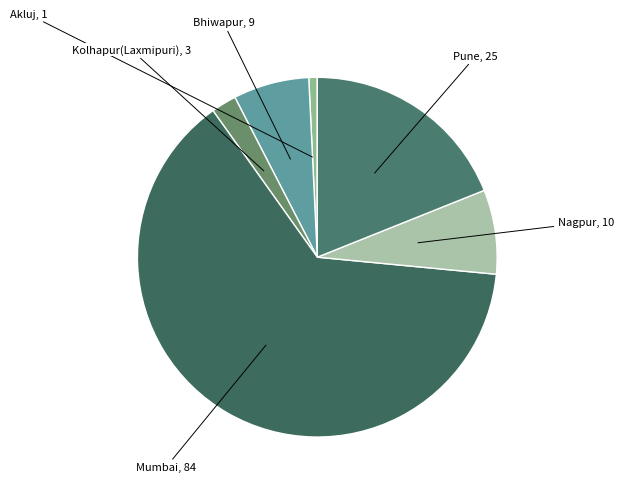

How many slices are in this pie chart?

6